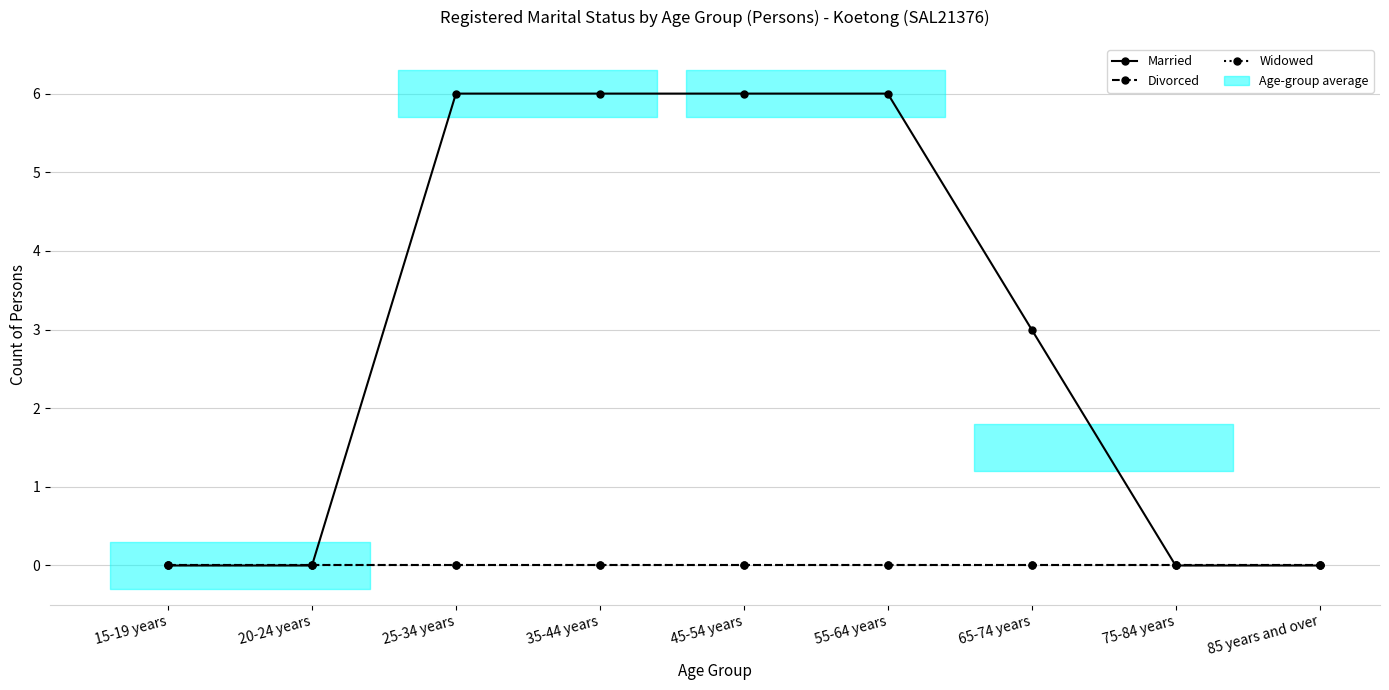

Which category has the lowest value in the Divorced series?

15-19 years